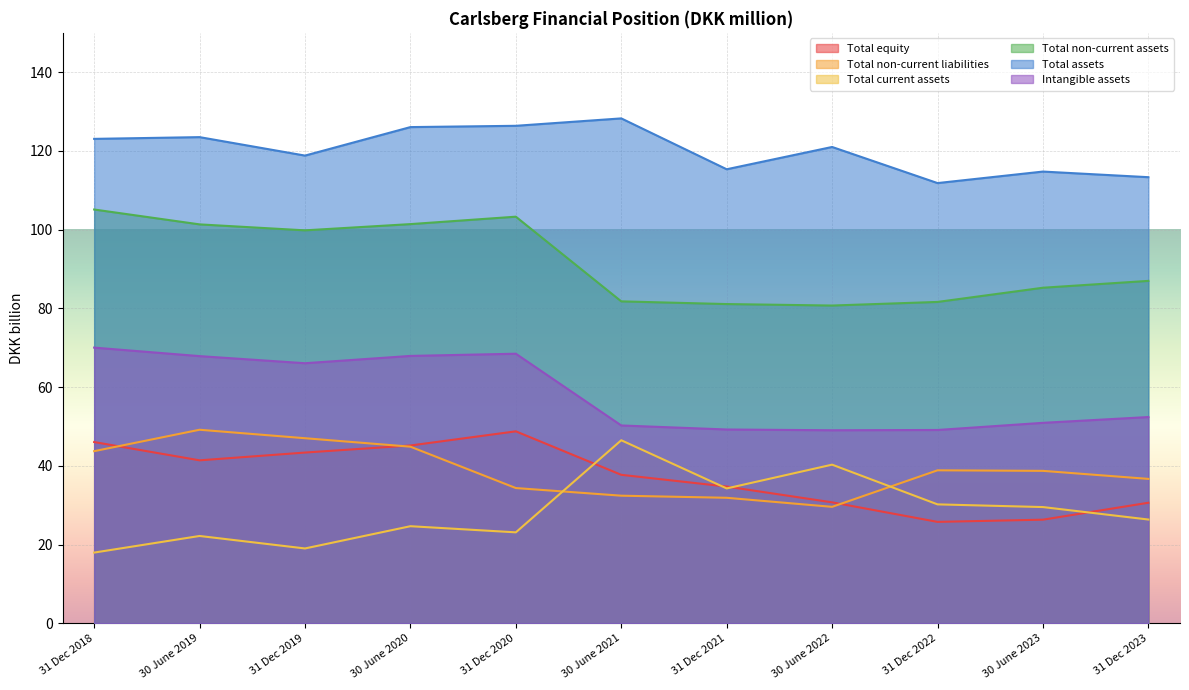

Reading left to right, transcribe all the data shown in this chart.

Total equity: 31 Dec 2018=46.0	30 June 2019=41.4	31 Dec 2019=43.4	30 June 2020=45.2	31 Dec 2020=48.8	30 June 2021=37.7	31 Dec 2021=34.7	30 June 2022=30.7	31 Dec 2022=25.7	30 June 2023=26.3	31 Dec 2023=30.6
Total non-current liabilities: 31 Dec 2018=43.7	30 June 2019=49.2	31 Dec 2019=47.0	30 June 2020=44.9	31 Dec 2020=34.3	30 June 2021=32.4	31 Dec 2021=31.9	30 June 2022=29.6	31 Dec 2022=38.9	30 June 2023=38.7	31 Dec 2023=36.7
Total current assets: 31 Dec 2018=17.9	30 June 2019=22.2	31 Dec 2019=19.0	30 June 2020=24.6	31 Dec 2020=23.1	30 June 2021=46.5	31 Dec 2021=34.2	30 June 2022=40.3	31 Dec 2022=30.2	30 June 2023=29.5	31 Dec 2023=26.3
Total non-current assets: 31 Dec 2018=105.1	30 June 2019=101.3	31 Dec 2019=99.8	30 June 2020=101.4	31 Dec 2020=103.3	30 June 2021=81.8	31 Dec 2021=81.1	30 June 2022=80.7	31 Dec 2022=81.6	30 June 2023=85.2	31 Dec 2023=87.0
Total assets: 31 Dec 2018=123.1	30 June 2019=123.5	31 Dec 2019=118.8	30 June 2020=126.1	31 Dec 2020=126.4	30 June 2021=128.3	31 Dec 2021=115.3	30 June 2022=121.0	31 Dec 2022=111.8	30 June 2023=114.8	31 Dec 2023=113.3
Intangible assets: 31 Dec 2018=70.0	30 June 2019=67.9	31 Dec 2019=66.1	30 June 2020=67.9	31 Dec 2020=68.5	30 June 2021=50.2	31 Dec 2021=49.2	30 June 2022=49.0	31 Dec 2022=49.1	30 June 2023=50.9	31 Dec 2023=52.4